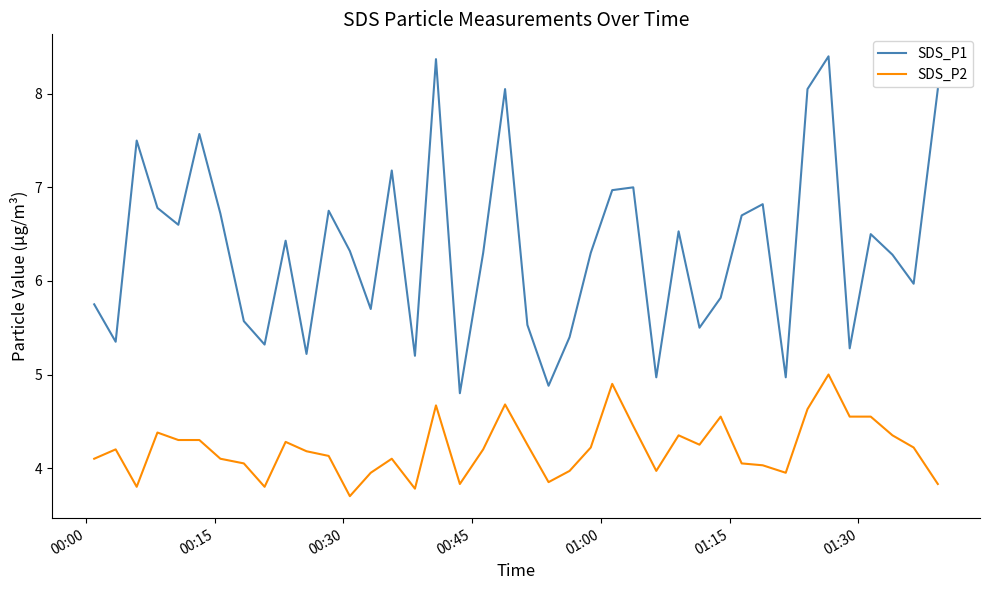

What is the greatest value displayed?

8.4